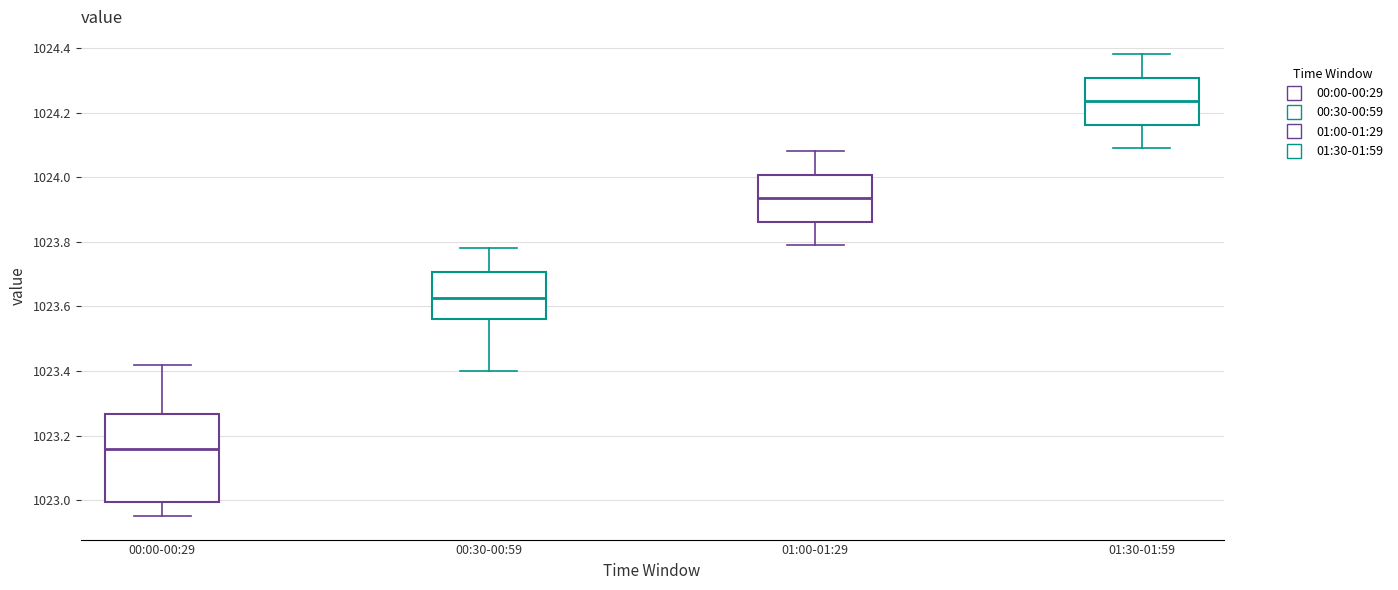

Reading left to right, read every box against the y-axis: the position of its median line, the range the box covers, and the ends of its whiskers. The values are not printed on the chart, so give them approximately, as read against the axis.

00:00-00:29: median 1023.16, box 1023.00 to 1023.26, whiskers 1022.96 to 1023.42
00:30-00:59: median 1023.62, box 1023.56 to 1023.70, whiskers 1023.40 to 1023.78
01:00-01:29: median 1023.94, box 1023.86 to 1024.00, whiskers 1023.80 to 1024.08
01:30-01:59: median 1024.24, box 1024.16 to 1024.30, whiskers 1024.10 to 1024.38